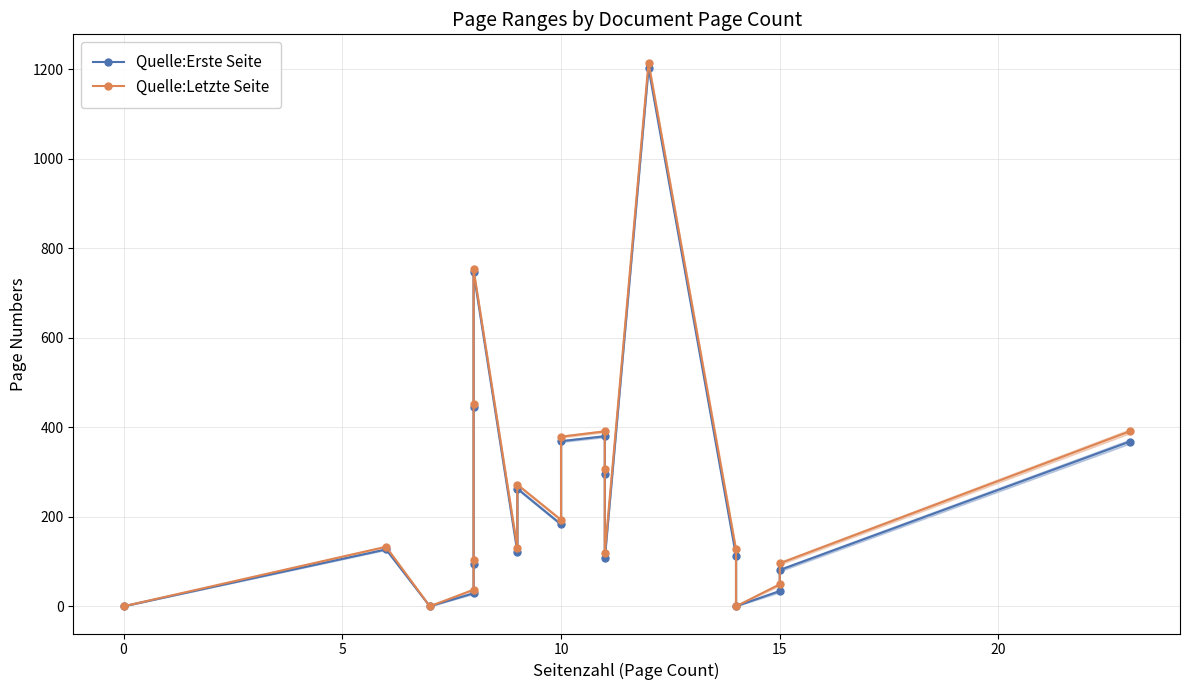

Reading left to right, transcribe all the data shown in this chart.

Quelle:Erste Seite: 0	127	0	29	95	445	746	122	263	183	369	380	295	107	1203	113	0	34	81	368
Quelle:Letzte Seite: 0	133	0	37	103	453	753	131	272	193	379	391	306	118	1215	127	0	49	96	391